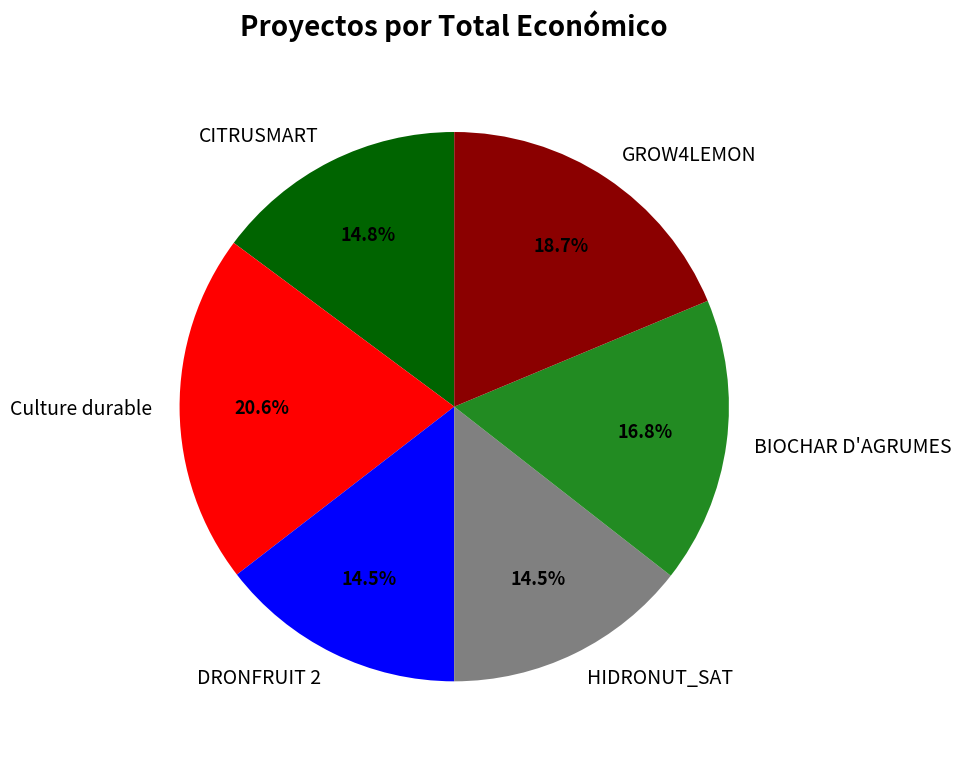

To the nearest percent, what portion does GROW4LEMON represent?

19%